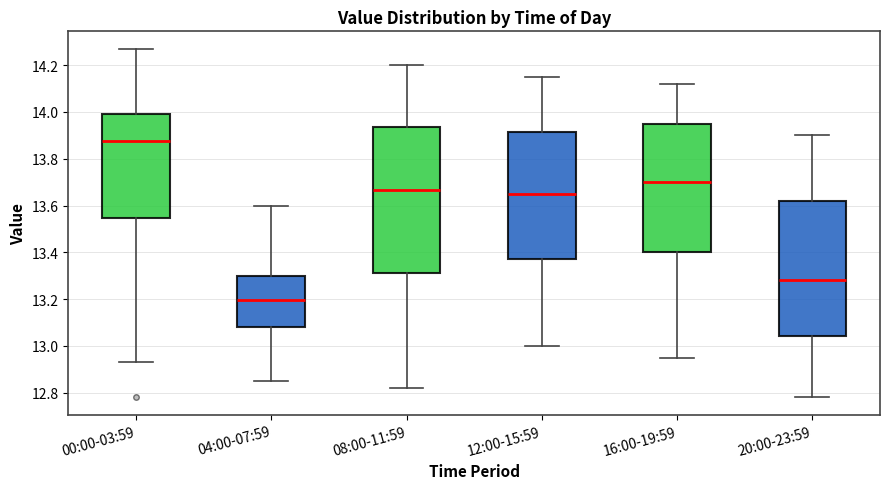

Reading left to right, transcribe this box plot: for each box, give where its median line is, the range the box spans, and where its two whiskers end, as read against the y-axis. The values are not printed on the chart, so give them approximately, as read against the axis.

00:00-03:59: median 13.88, box 13.54 to 14.00, whiskers 12.94 to 14.28
04:00-07:59: median 13.20, box 13.08 to 13.30, whiskers 12.86 to 13.60
08:00-11:59: median 13.66, box 13.32 to 13.94, whiskers 12.82 to 14.20
12:00-15:59: median 13.66, box 13.38 to 13.92, whiskers 13.00 to 14.16
16:00-19:59: median 13.70, box 13.40 to 13.96, whiskers 12.96 to 14.12
20:00-23:59: median 13.28, box 13.04 to 13.62, whiskers 12.78 to 13.90